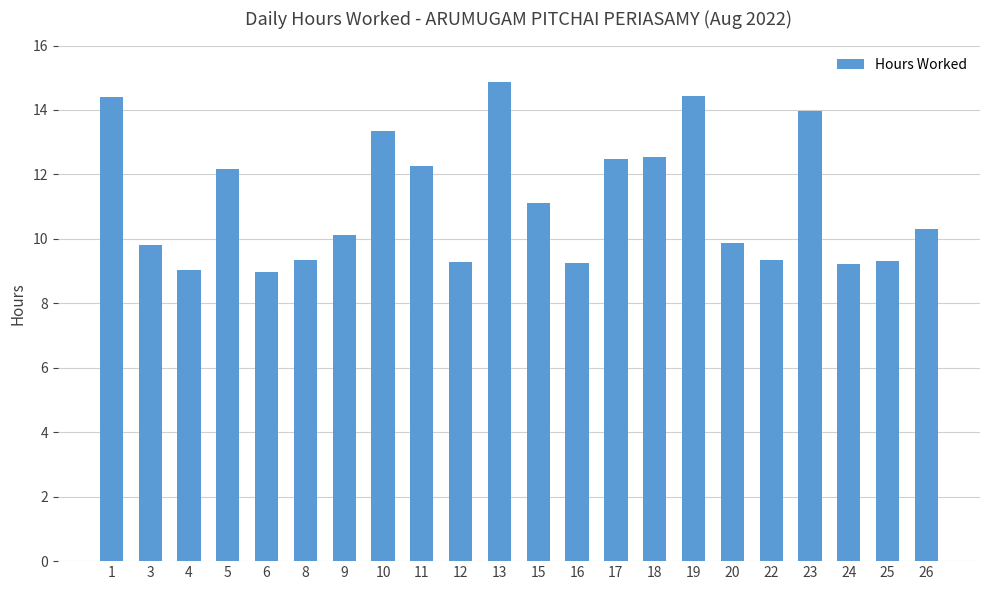

At which label is the value closest to 11?

15